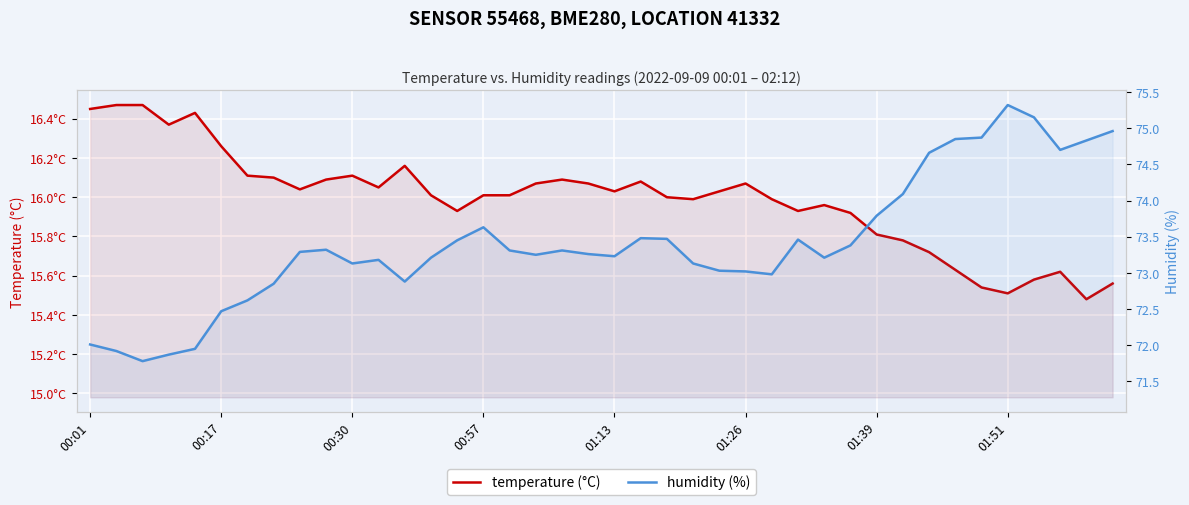

List the series in order of their peak value, highest first.

humidity, temperature